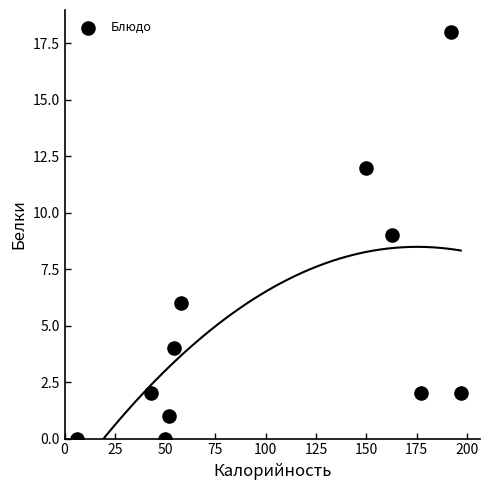

What is the range of Y values (max minus min)?

18